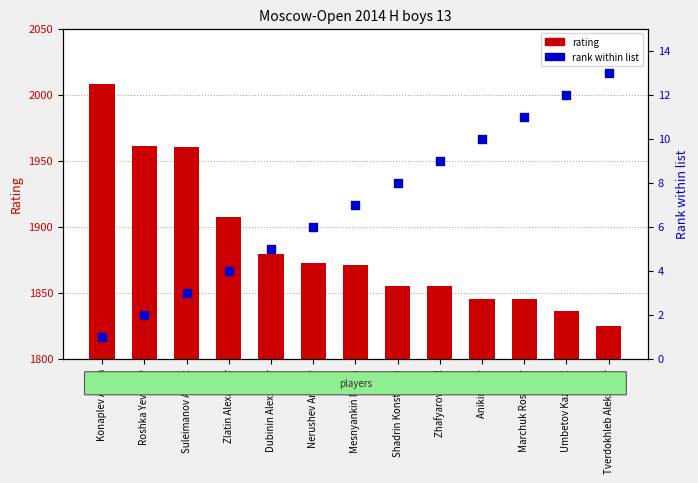

Which series has the largest Y range (max minus min)?

rating